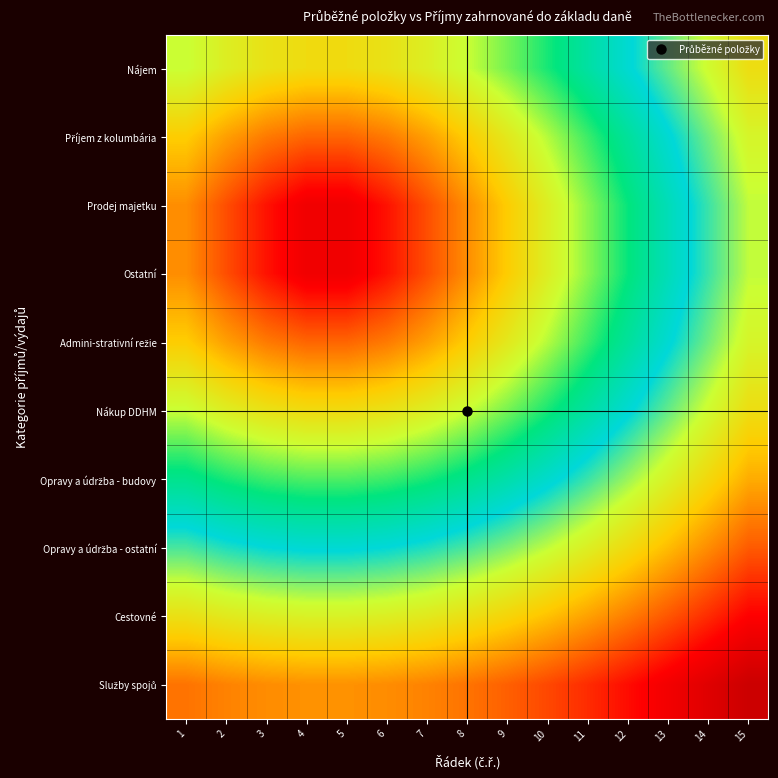

How many categories are shown in the chart?

15